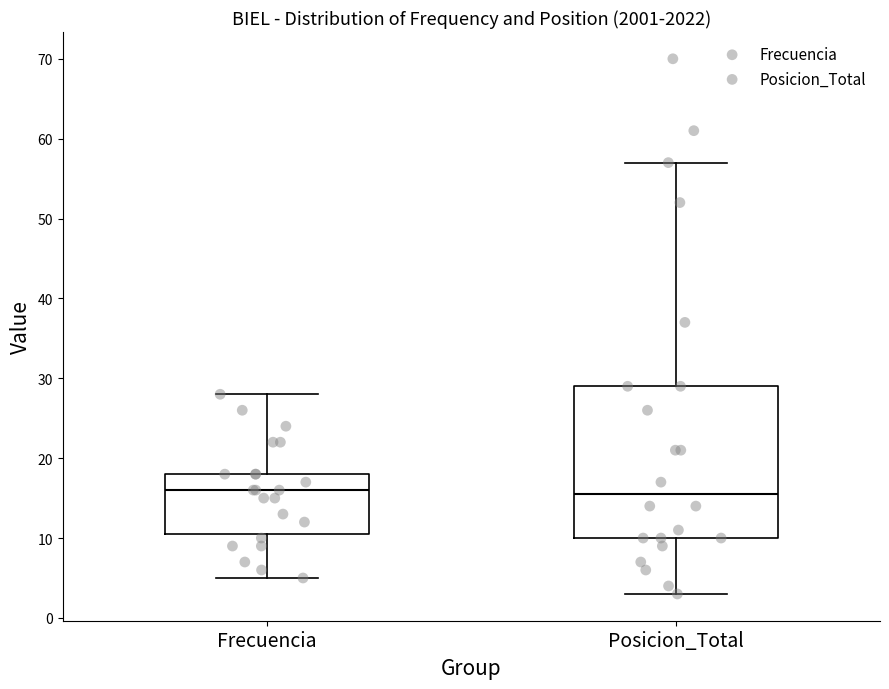

Reading left to right, transcribe this box plot: for each box, give where its median line is, the range the box spans, and where its two whiskers end, as read against the y-axis. The values are not printed on the chart, so give them approximately, as read against the axis.

Frecuencia: median 16, box 11 to 18, whiskers 5 to 28
Posicion_Total: median 16, box 10 to 29, whiskers 3 to 57